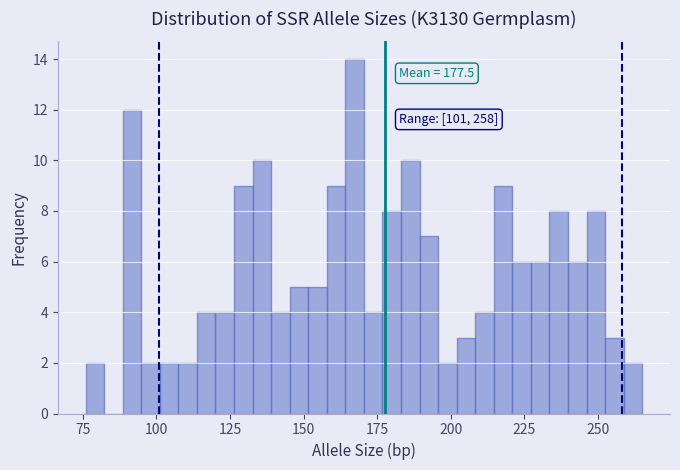

Read against the x-axis, roughly where is the centre of the tallest bar?

165